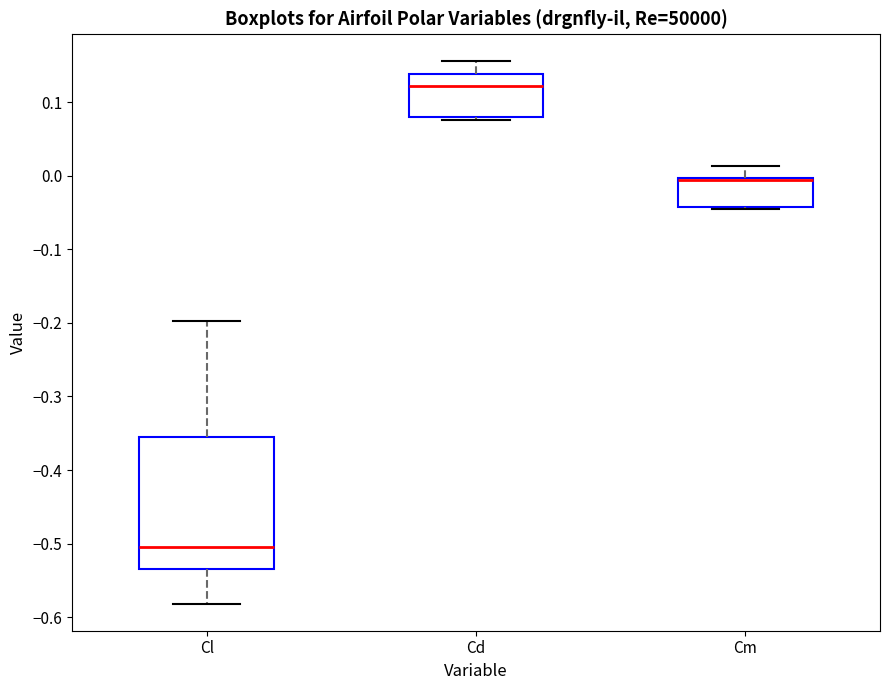

Reading left to right, read every box against the y-axis: the position of its median line, the range the box covers, and the ends of its whiskers. The values are not printed on the chart, so give them approximately, as read against the axis.

Cl: median -0.50, box -0.53 to -0.35, whiskers -0.58 to -0.20
Cd: median 0.12, box 0.08 to 0.14, whiskers 0.08 (just below the box's lower edge) to 0.16
Cm: median -0.01, box -0.04 to 0.00, whiskers -0.04 to 0.01